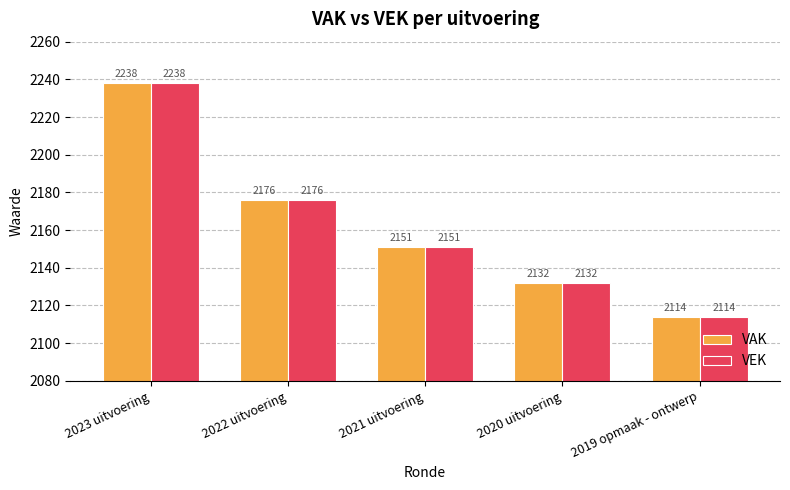

What is the label of the 1st bar from the right?

2019 opmaak - ontwerp